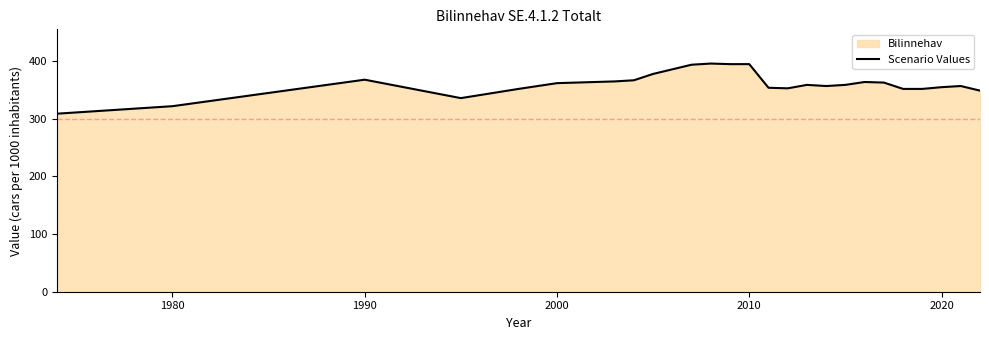

What is the minimum value shown in the chart?

309